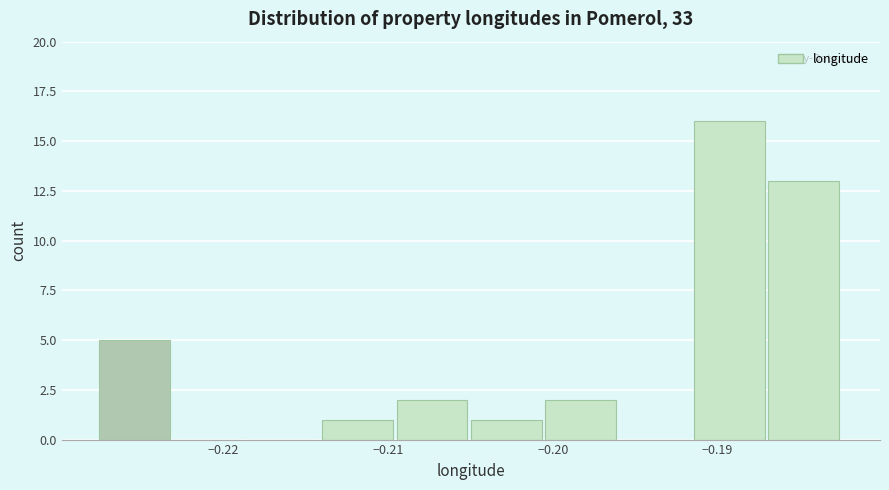

Reading left to right, list every bar in this chart as the range it spans on the x-axis followed by its height. Neither the bar edges nor the heights are printed on the chart, so give them approximately, as read against the axes.

-0.228 to -0.223: 5
-0.223 to -0.219: 0
-0.219 to -0.214: 0
-0.214 to -0.209: 1
-0.209 to -0.205: 2
-0.205 to -0.200: 1
-0.200 to -0.196: 2
-0.196 to -0.191: 0
-0.191 to -0.187: 16
-0.187 to -0.182: 13